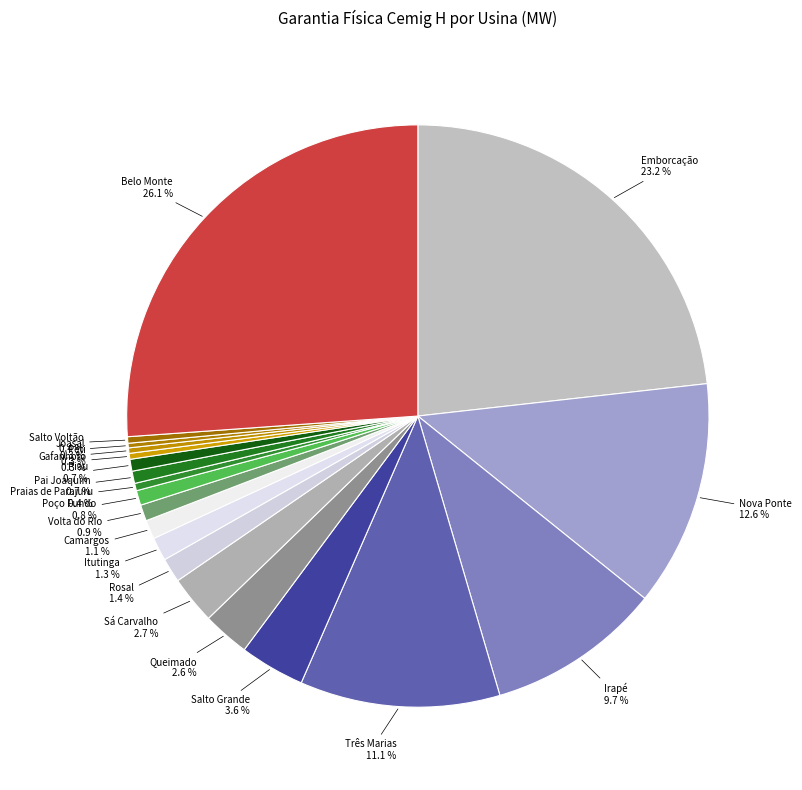

Count the number of slices in the pie.

20